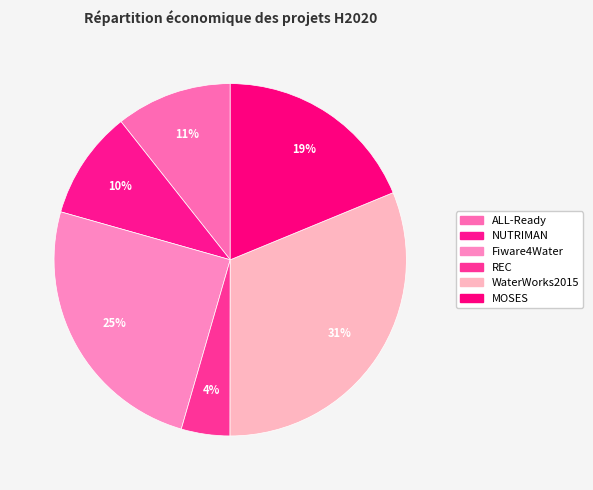

Count the number of slices in the pie.

6